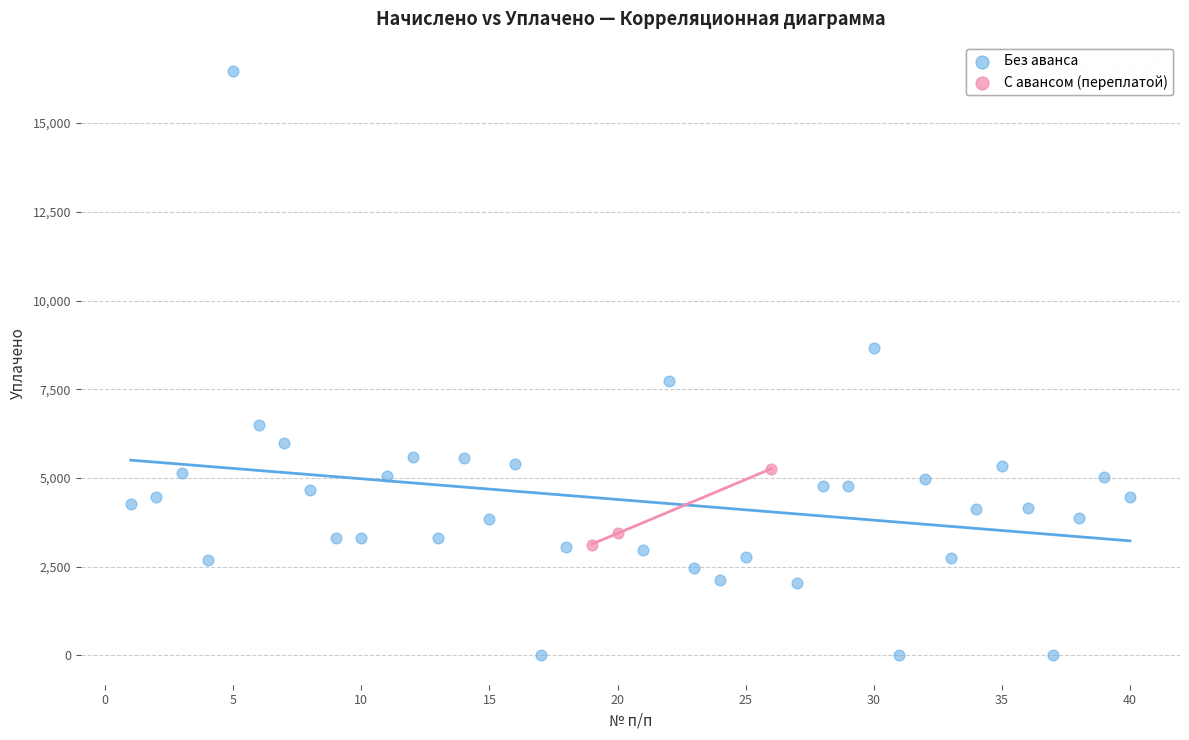

Which series has the widest spread of Y values?

Без аванса